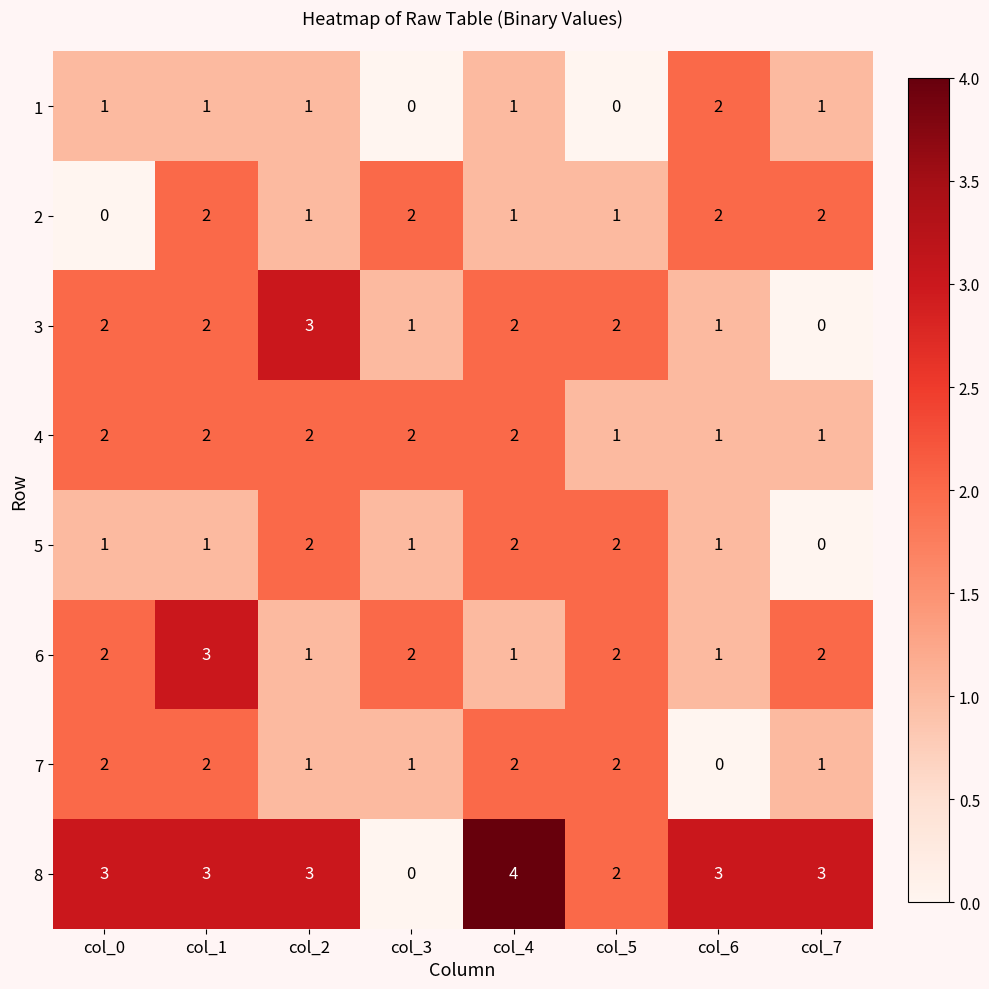

What is the sum of the 7 values at col_7 and col_1?

3